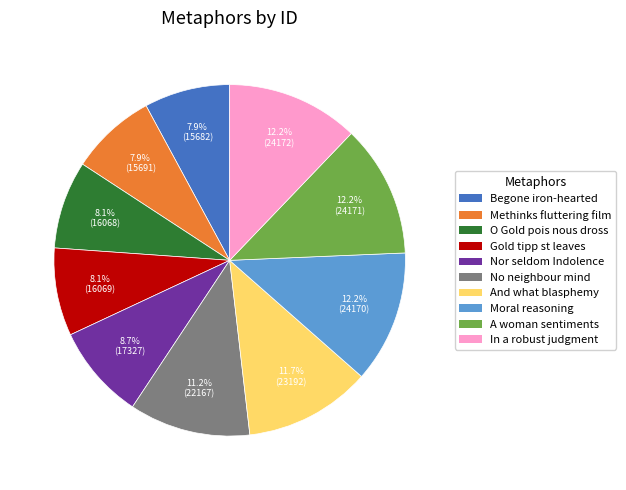

Is there any slice that represents more than half of the pie?

No